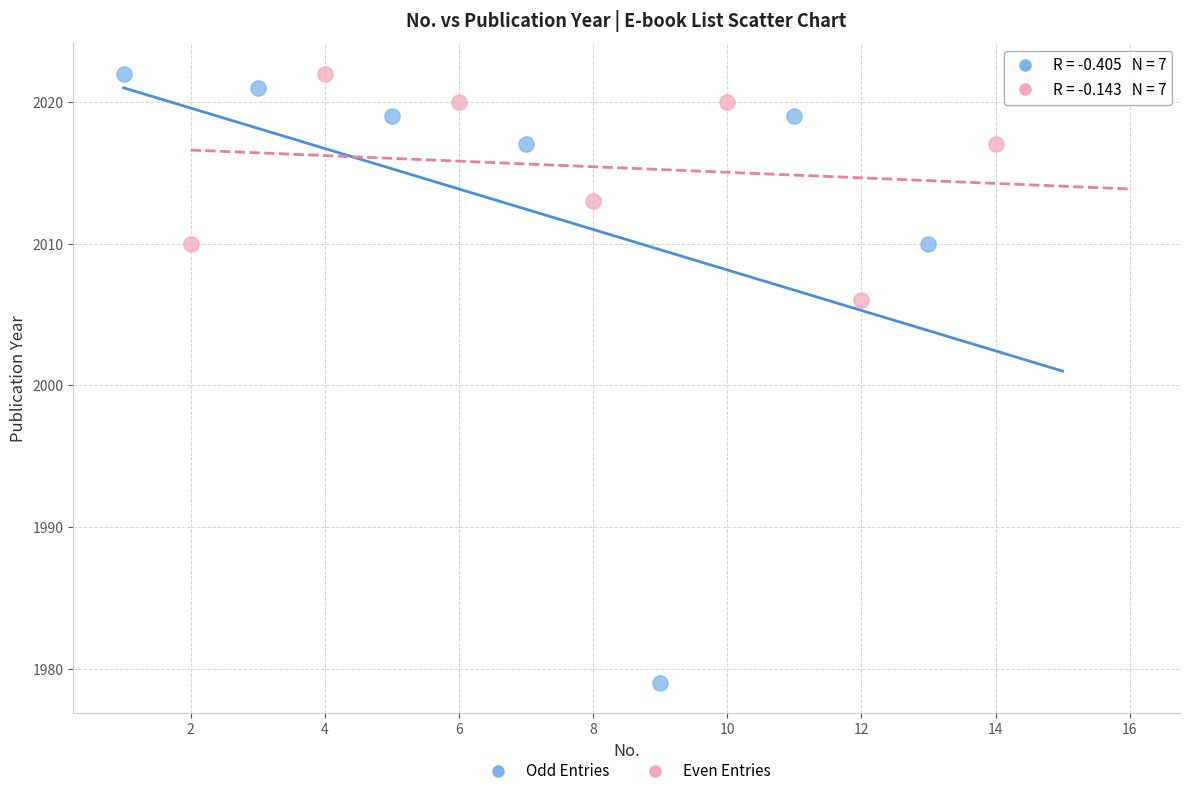

What are all the series names shown in the legend?

Odd Entries, Even Entries